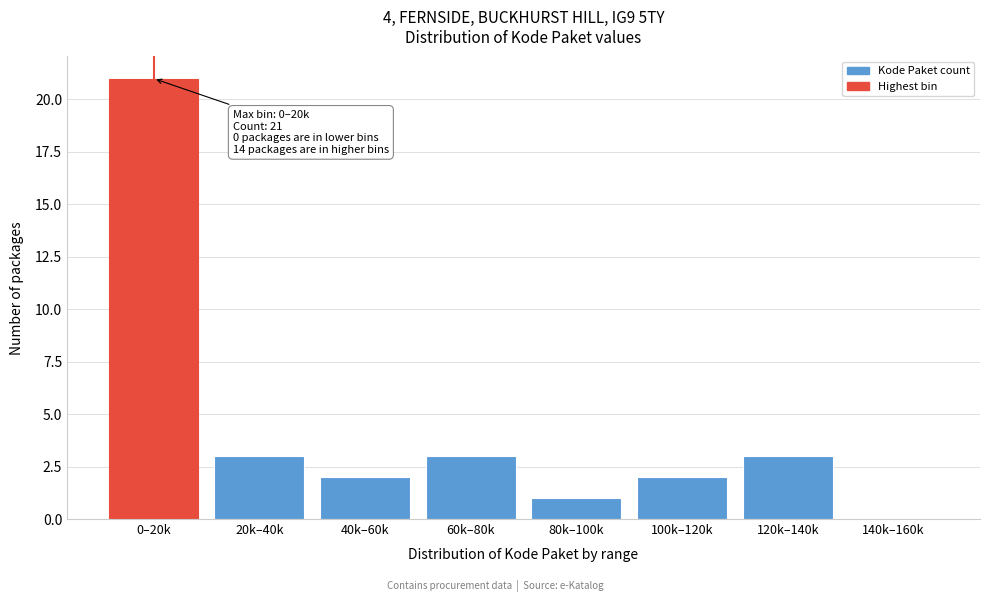

Reading left to right, extract all data points from this chart.

0–20k=21	20k–40k=3	40k–60k=2	60k–80k=3	80k–100k=1	100k–120k=2	120k–140k=3	140k–160k=0